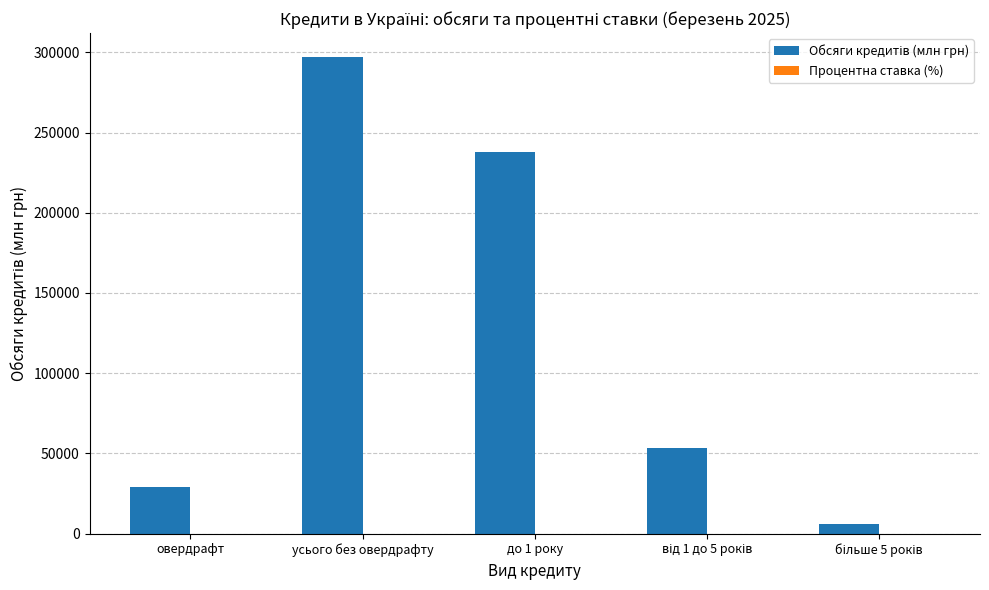

Are the bars horizontal?

No